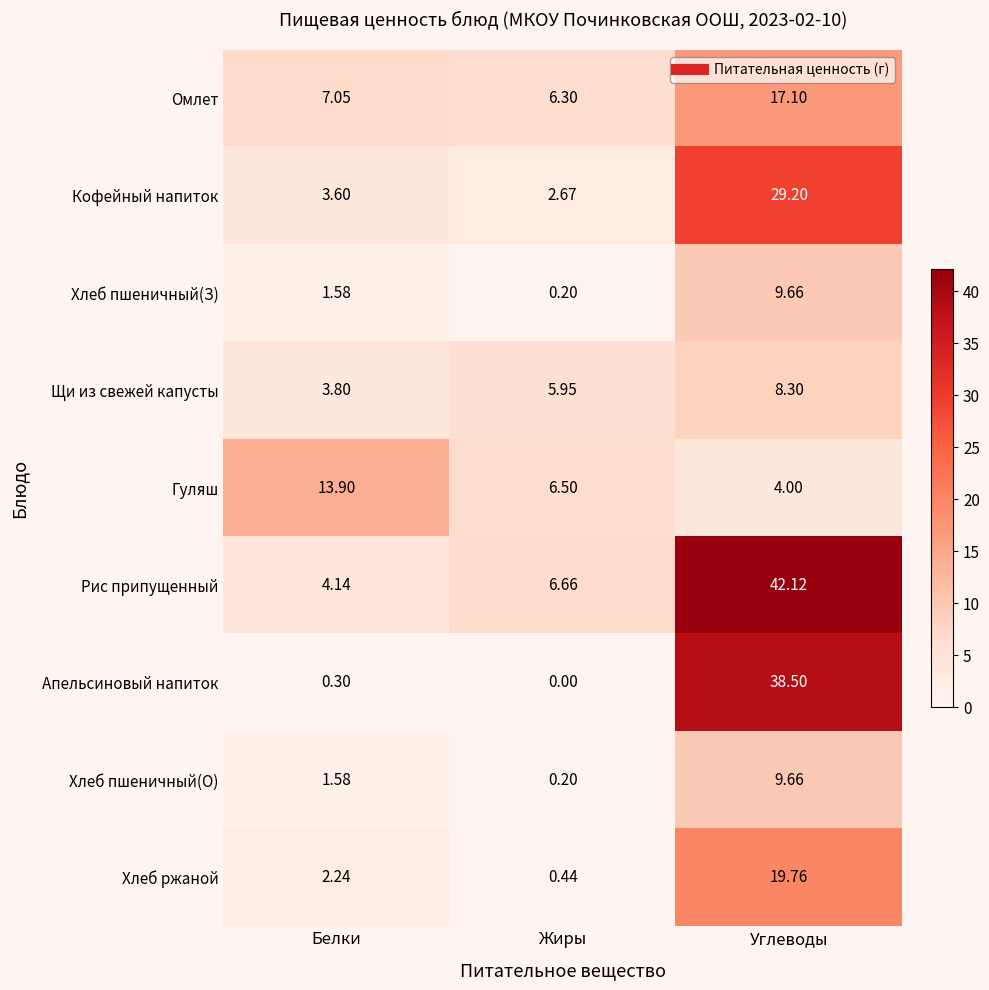

Which series has the largest total across all categories?

Рис припущенный